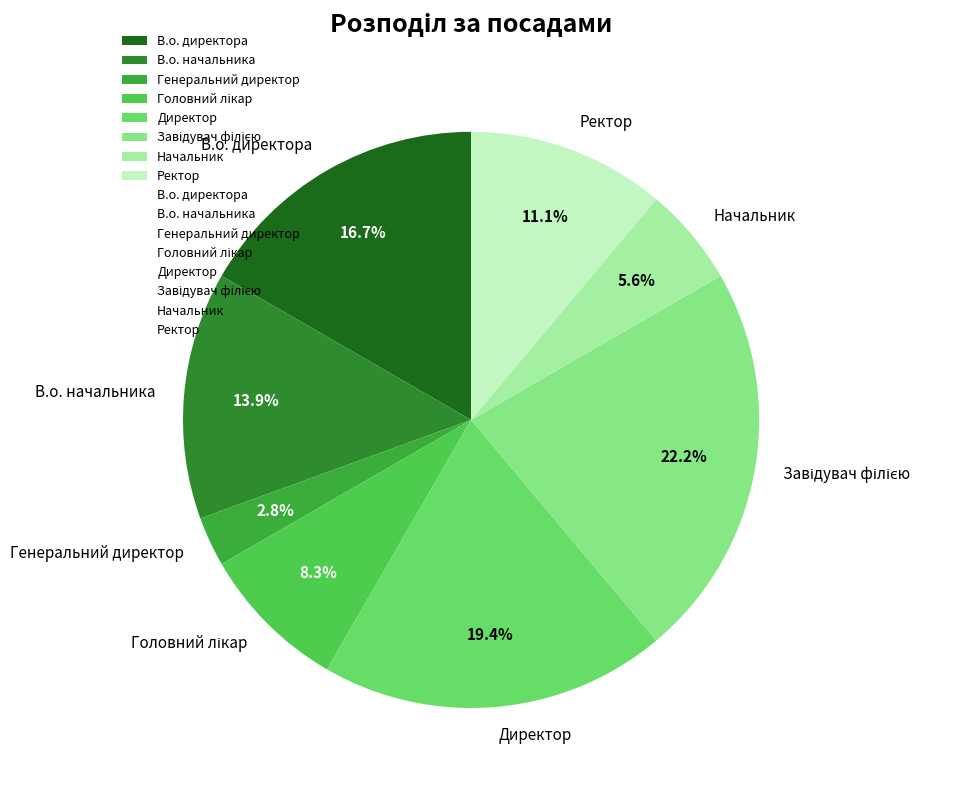

What is the ratio of the value at В.о. директора to the value at В.о. начальника?

1.2